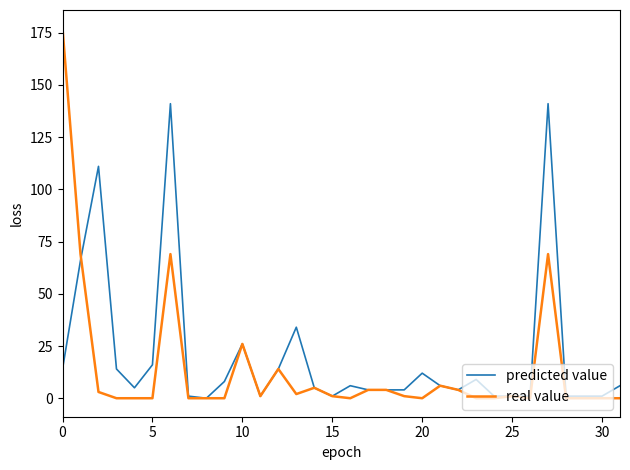

How many values in the predicted value series are below 6?

16